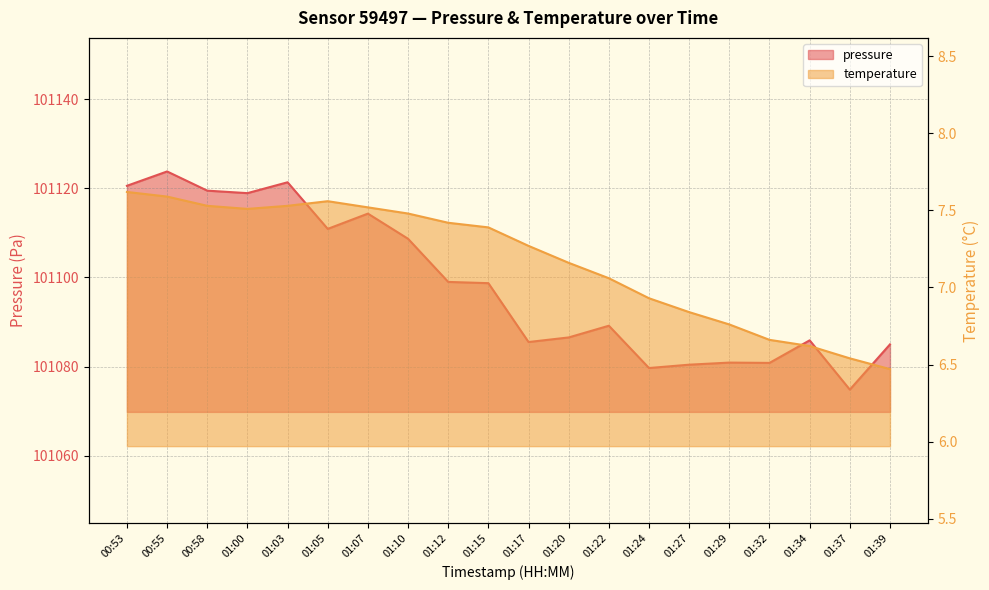

Which category has the lowest value across all series?

01:39